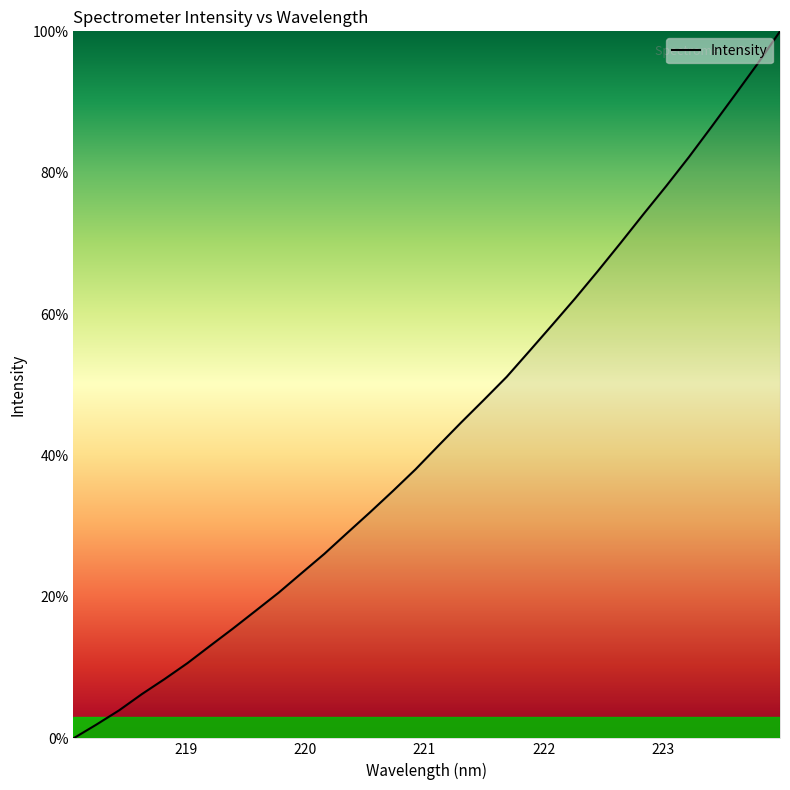

How many categories are shown in the chart?

32